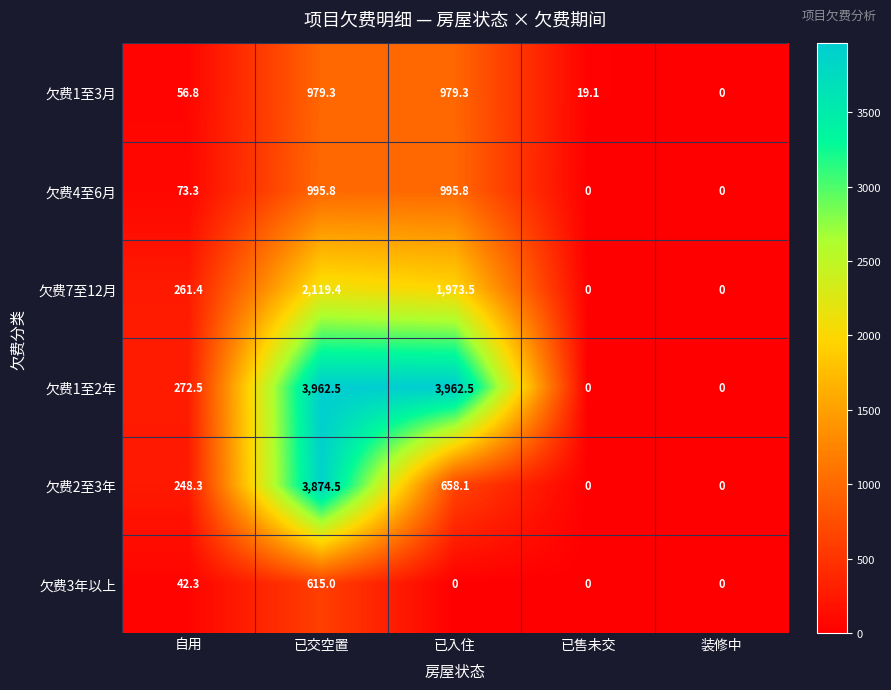

The value of 欠费1至3月 at 已入住 is 412.4. True or false?

False